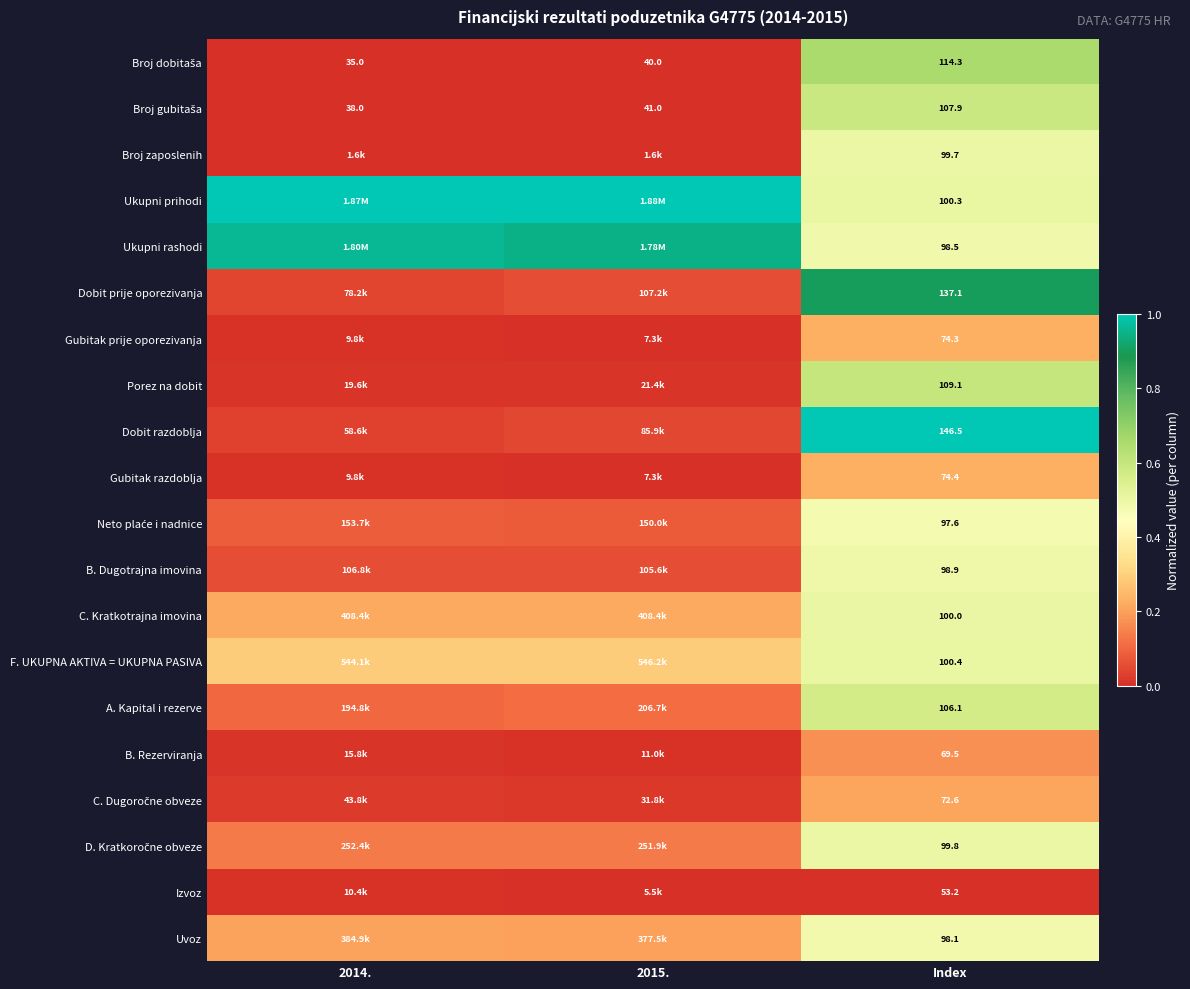

List the labels in order of F. UKUPNA AKTIVA = UKUPNA PASIVA value, largest first.

Index, 2015., 2014.